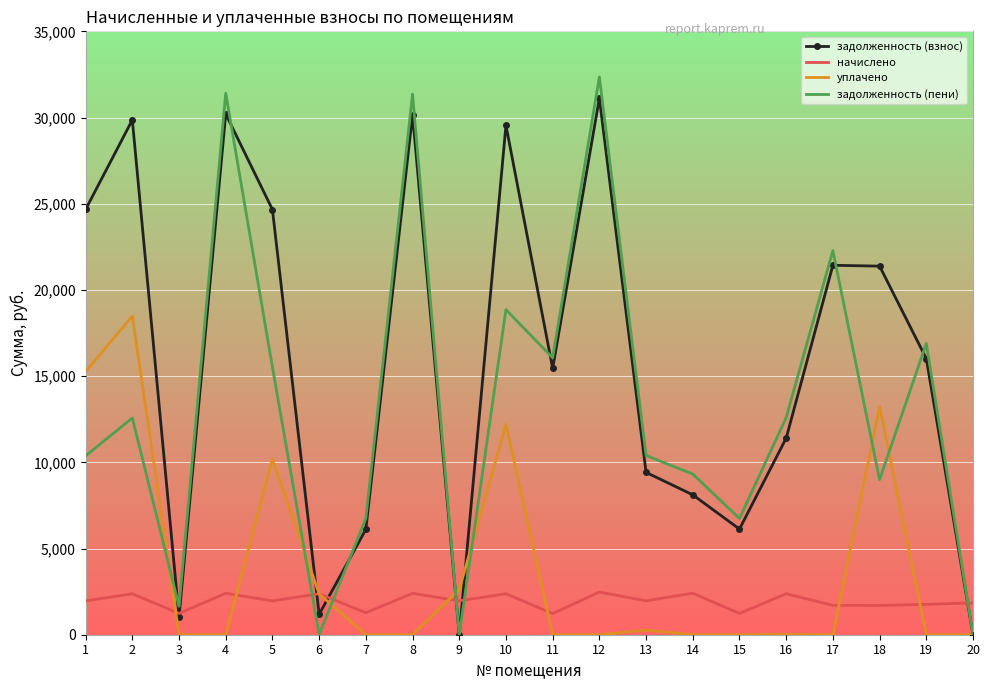

At 13, list the series in order from largest to smallest.

задолженность (пени), задолженность (взнос), начислено, уплачено